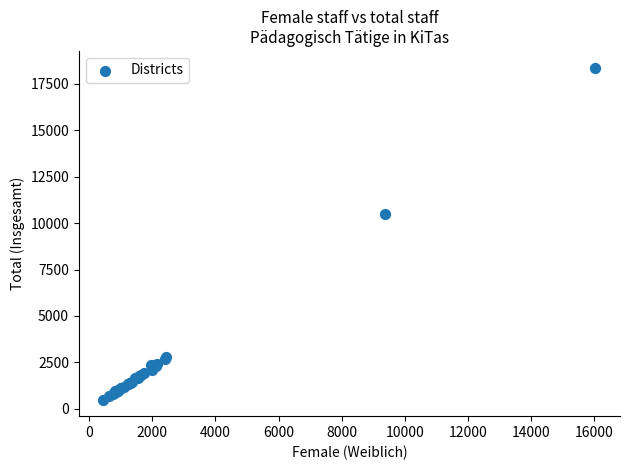

What Y value in the scatter plot is closest to 9437?

10490